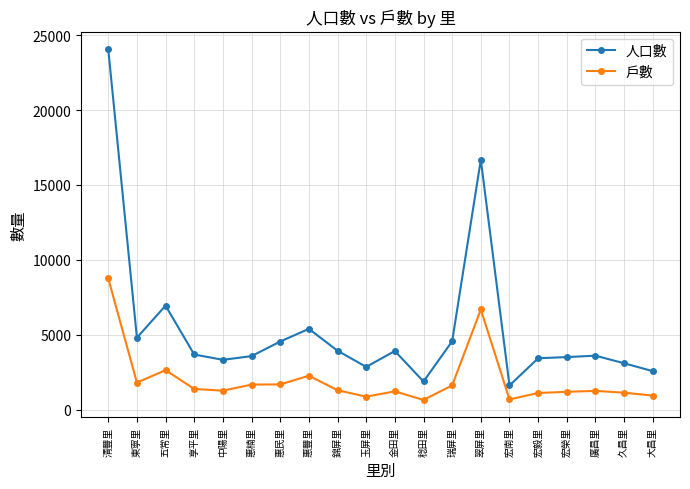

True or false: 戶數 has a value of 6679 at 翠屏里.

True